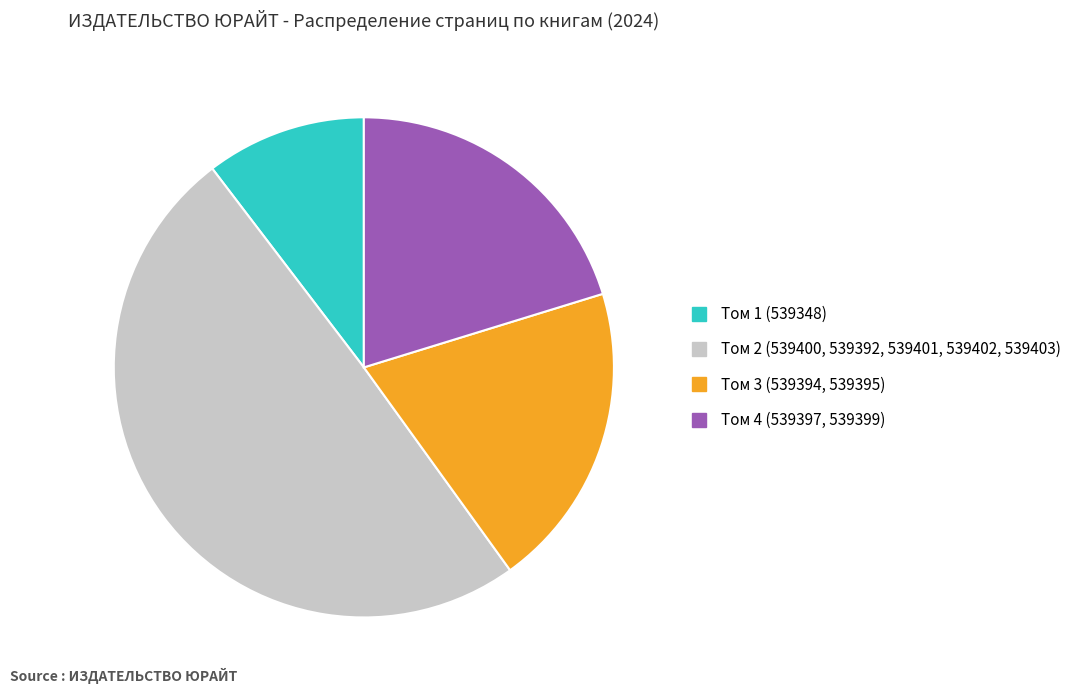

Is there any slice that represents more than half of the pie?

No